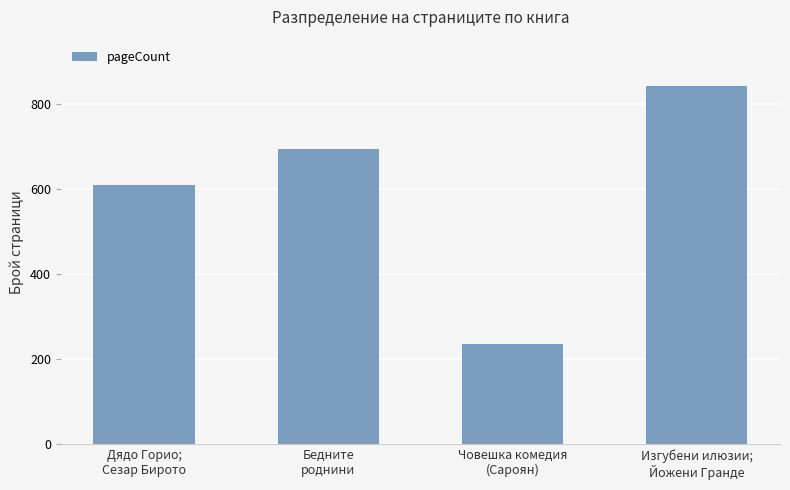

The value at Дядо Горио;
Сезар Бирото is 608. True or false?

True